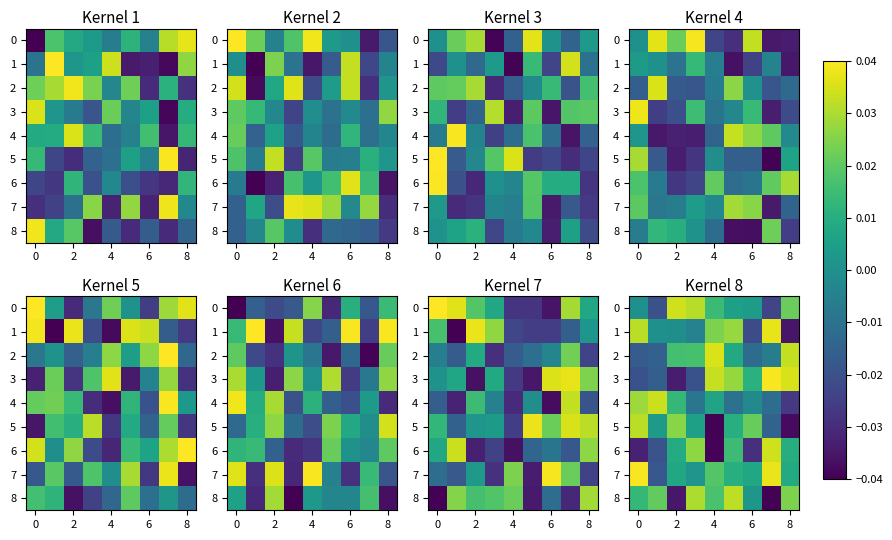

Which category has the highest value across all series?

7